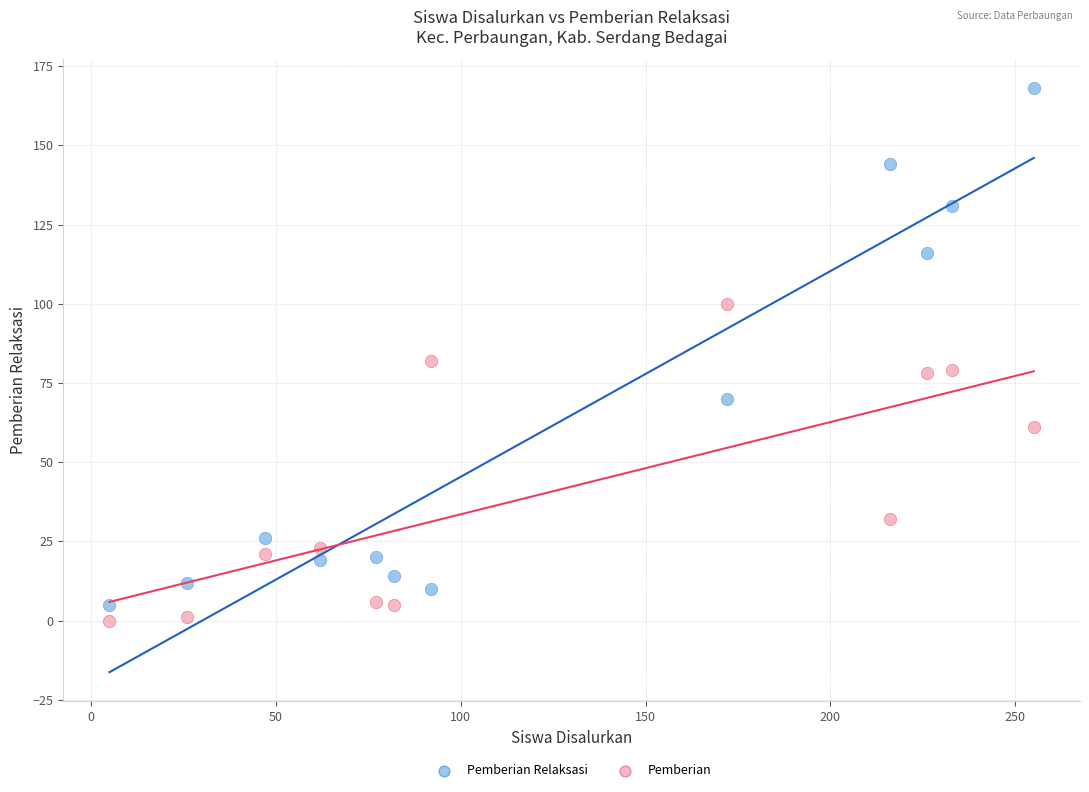

Which series has the largest Y range (max minus min)?

Pemberian Relaksasi